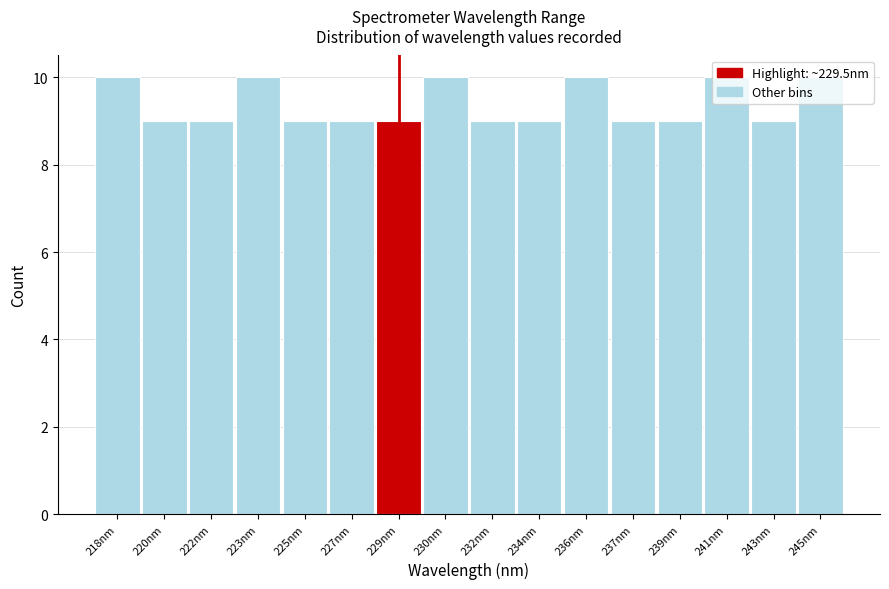

Is it true that the value at 220nm is 14?

False